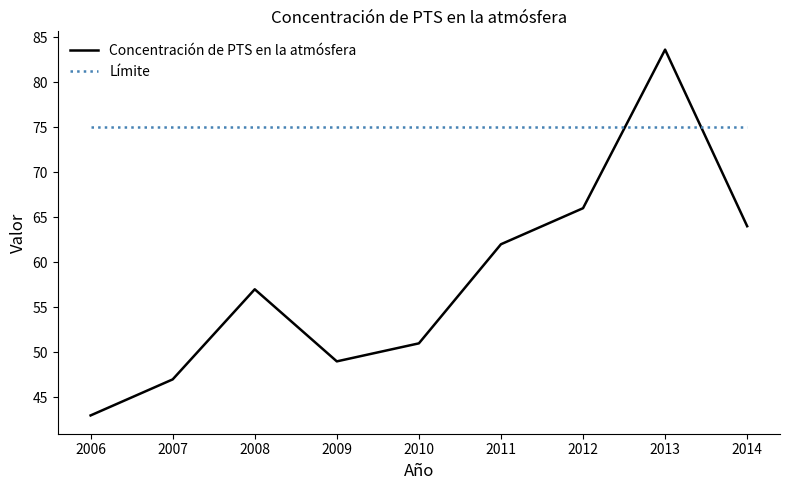

What value does the Concentración de PTS en la atmósfera series have at 2012?

66.0